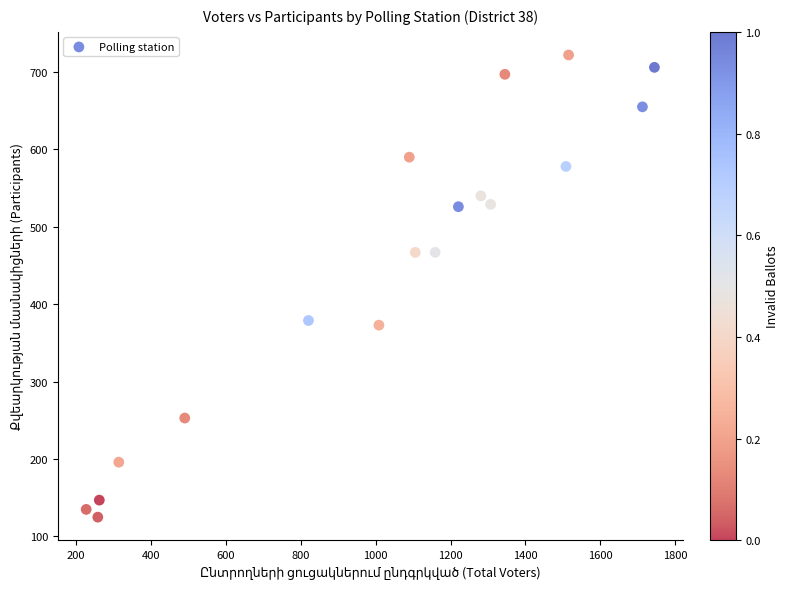

What is the range of X values (max minus min)?

1516